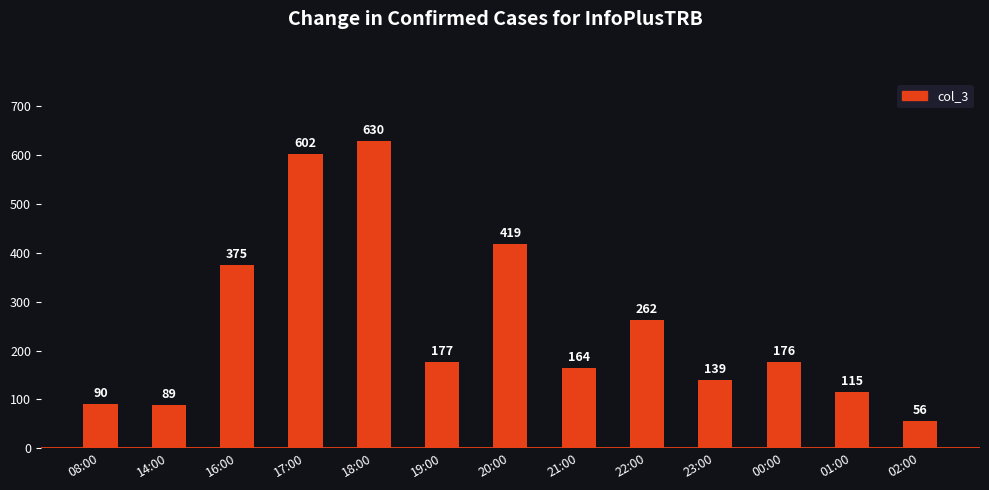

What is the value of the 5th bar from the left?

630